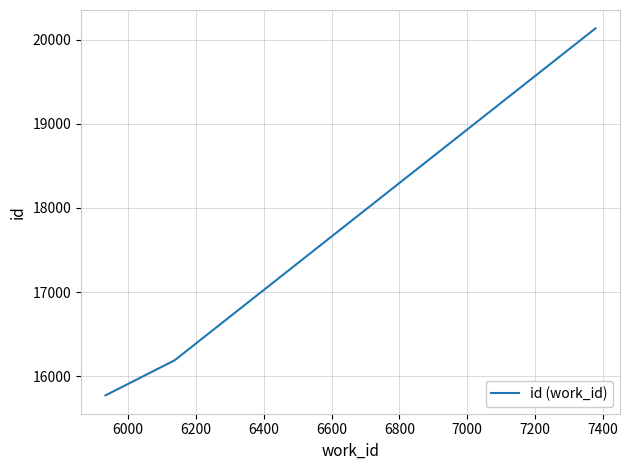

What is the sum of all values?

52097